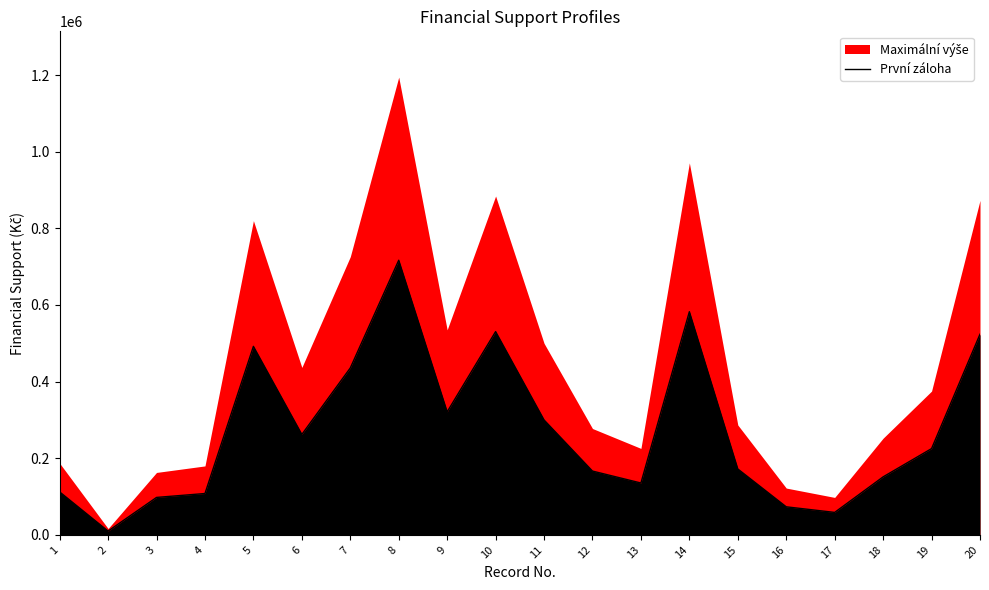

How many points are lower than both their immediate neighbors (excluding endpoints)?

5